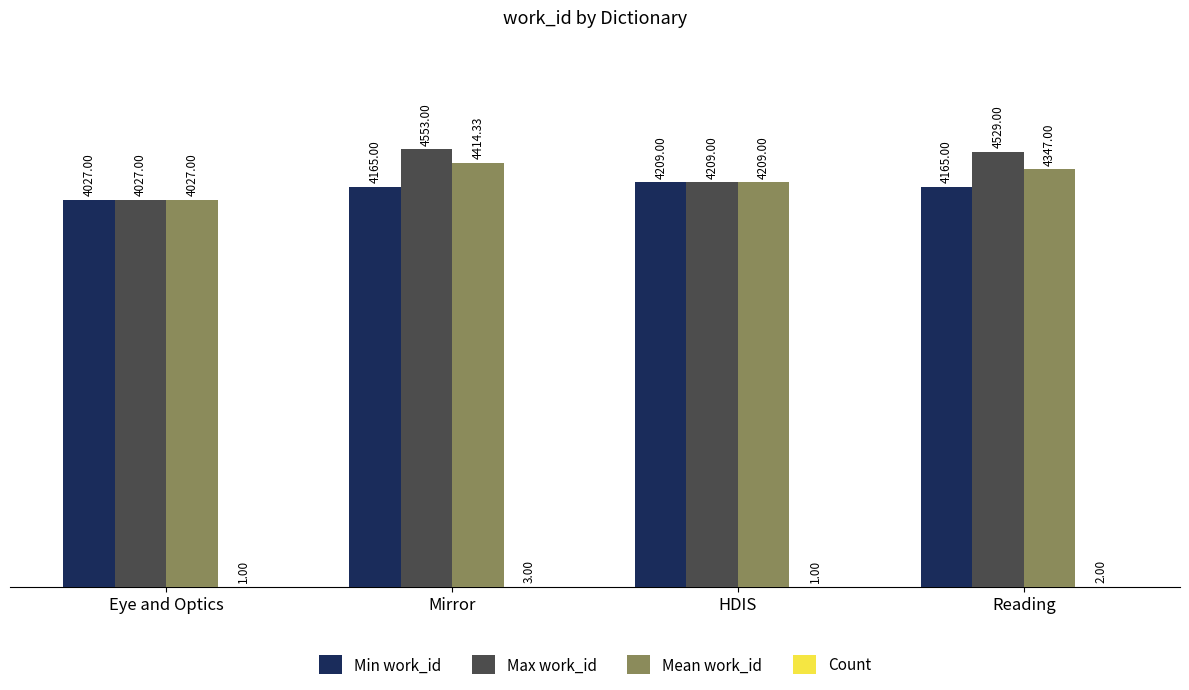

The value of Mean work_id at Eye and Optics is 2640.7. True or false?

False